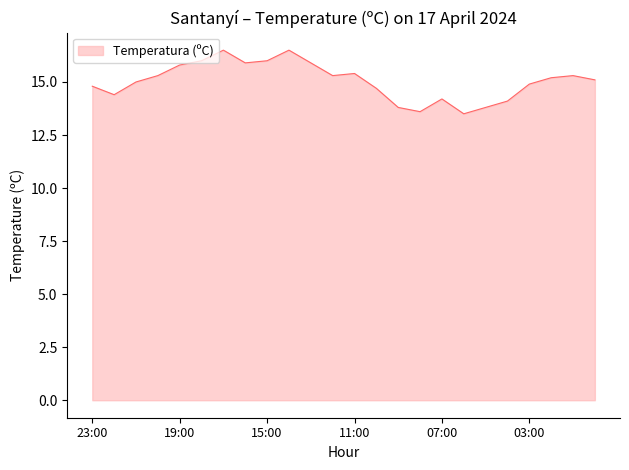

How many lines are shown in the chart?

1